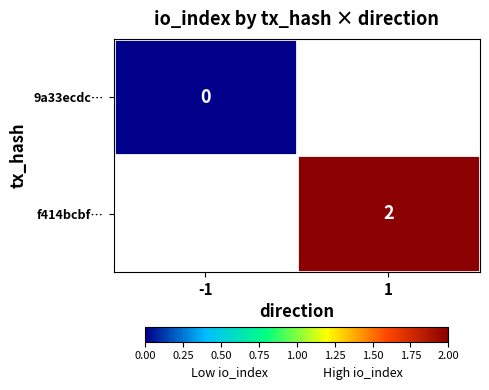

The f414bcbf… series shows 2 at 1. True or false?

True